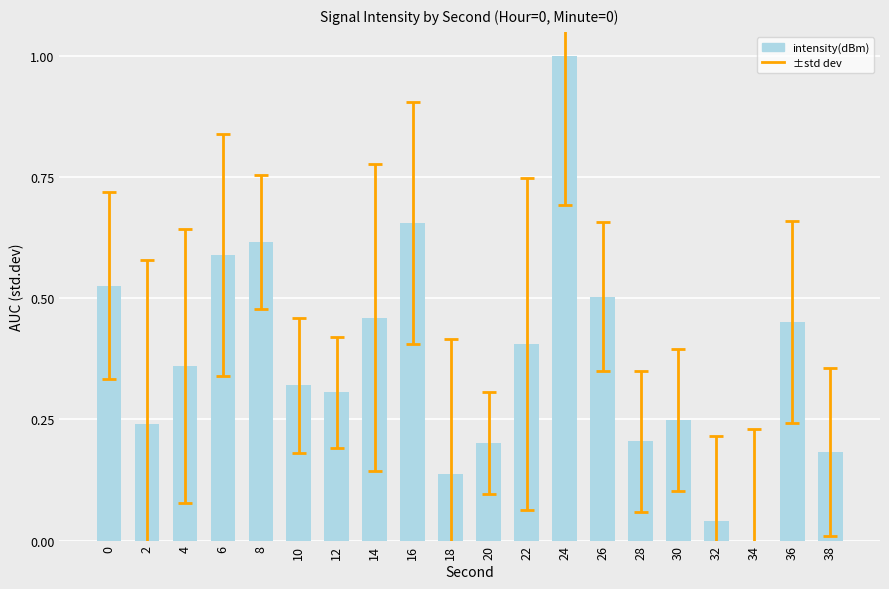

What is the maximum value shown in the chart?

1.0